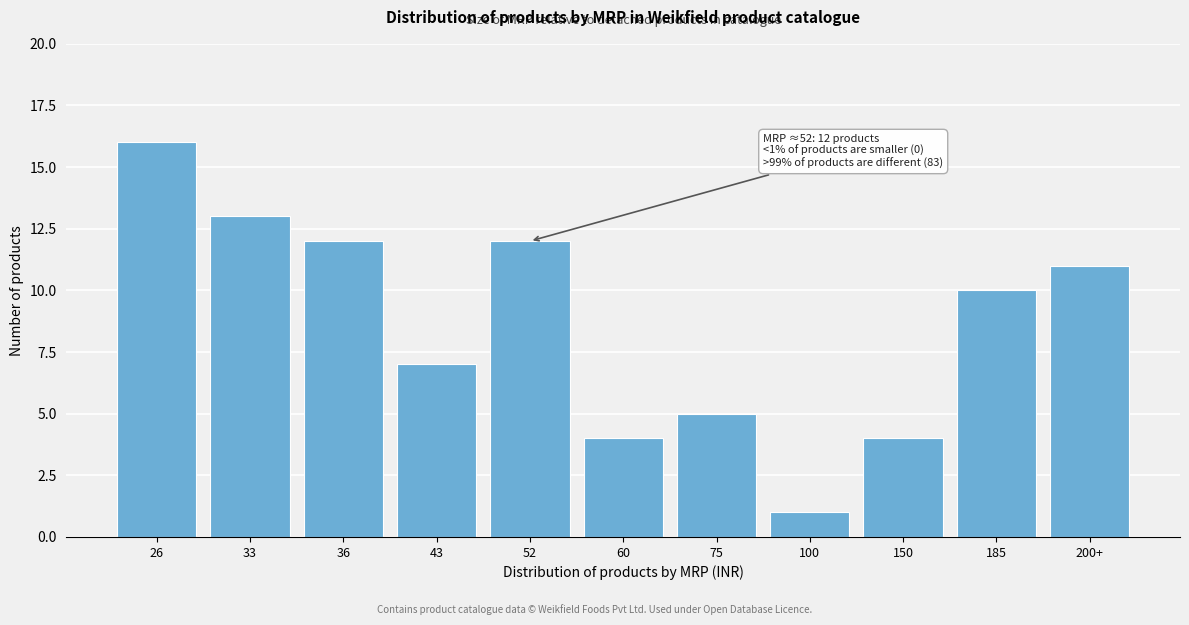

Reading left to right, transcribe all the data shown in this chart.

26=16	33=13	36=12	43=7	52=12	60=4	75=5	100=1	150=4	185=10	200+=11